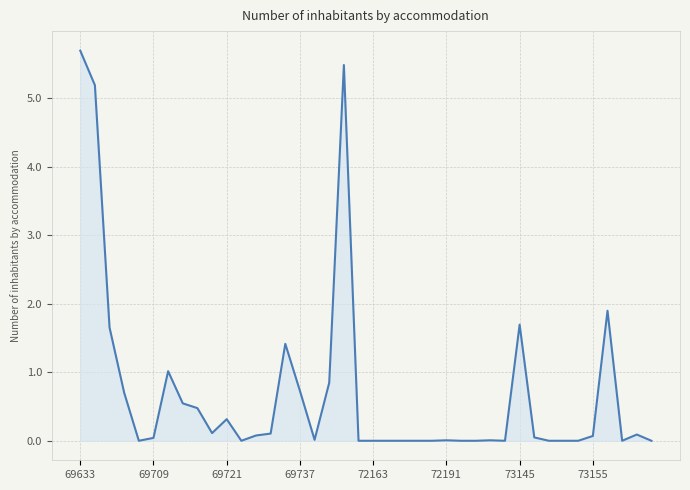

How many lines are shown in the chart?

1